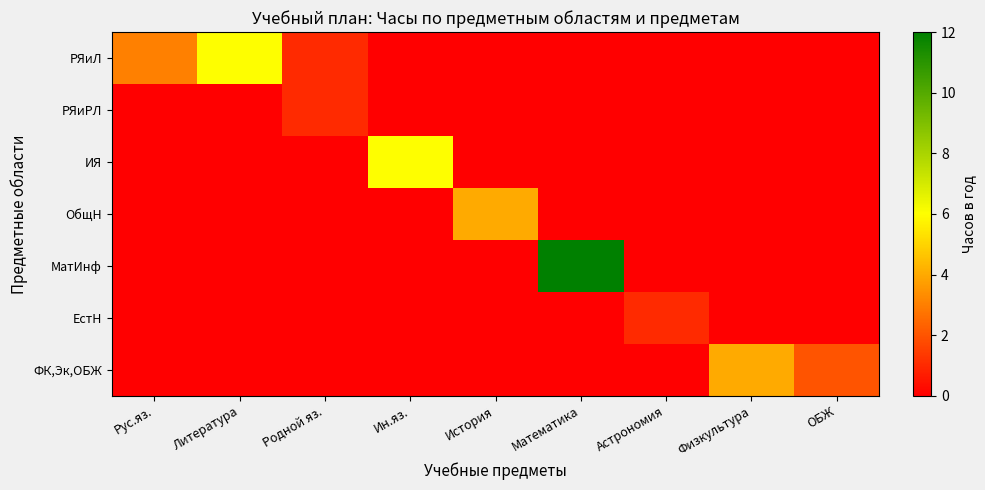

Which series has the widest spread of values?

МатИнф